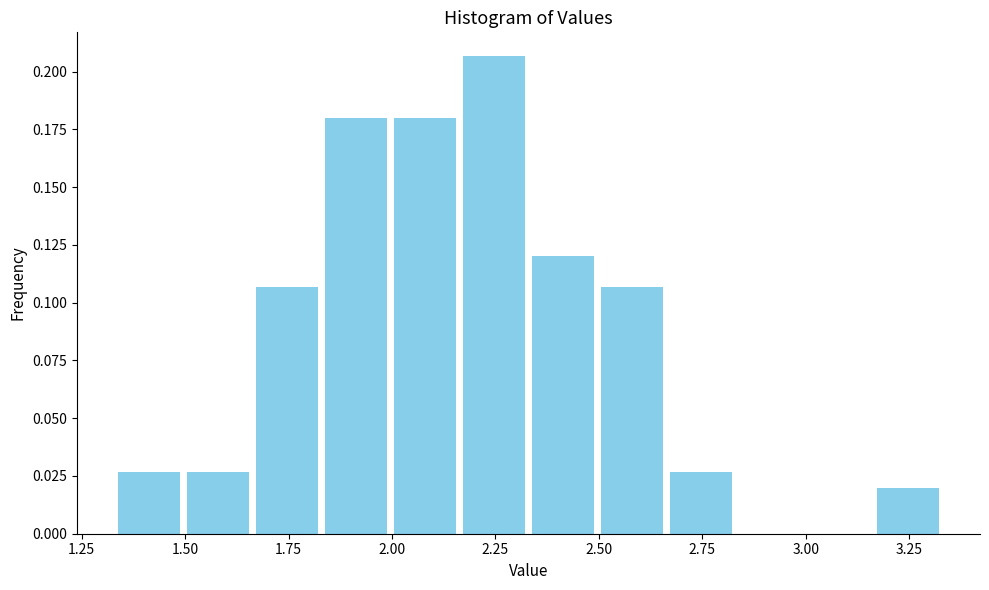

Read against the x-axis, roughly where is the centre of the tallest bar?

2.25